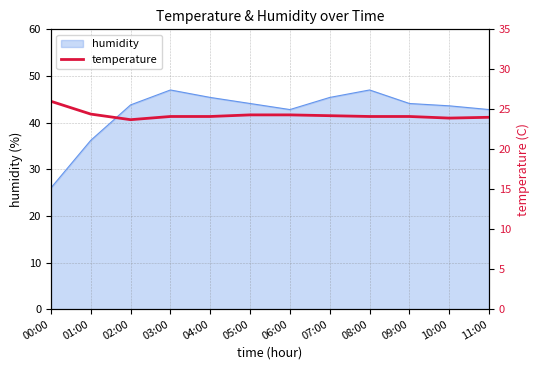

True or false: humidity has a value of 44.1 at 09:00.

True